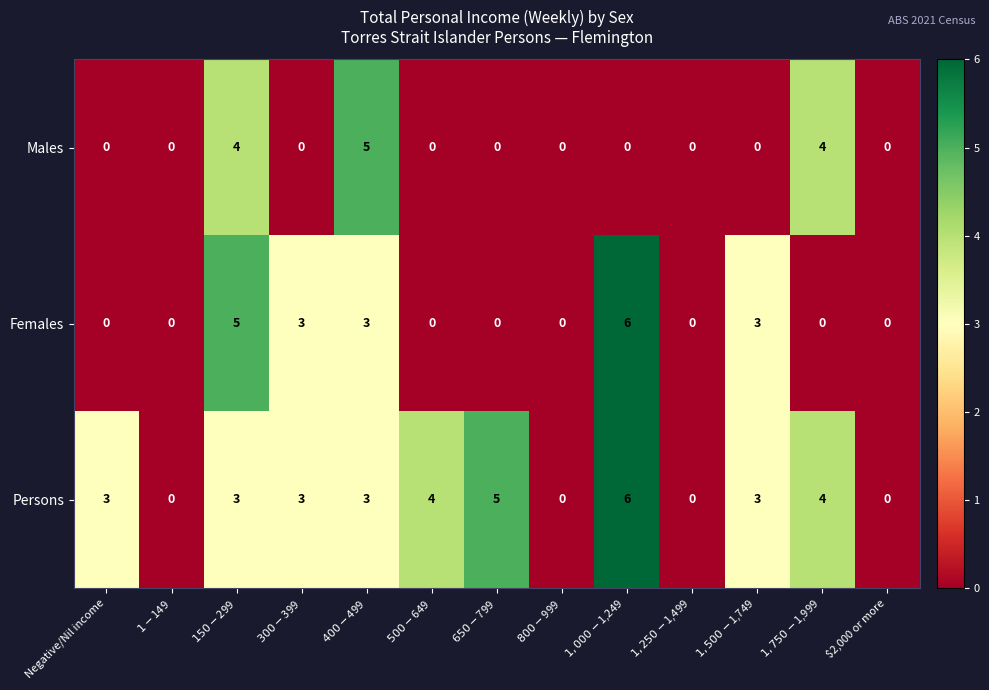

How many Females values are between 0 and 3?

11